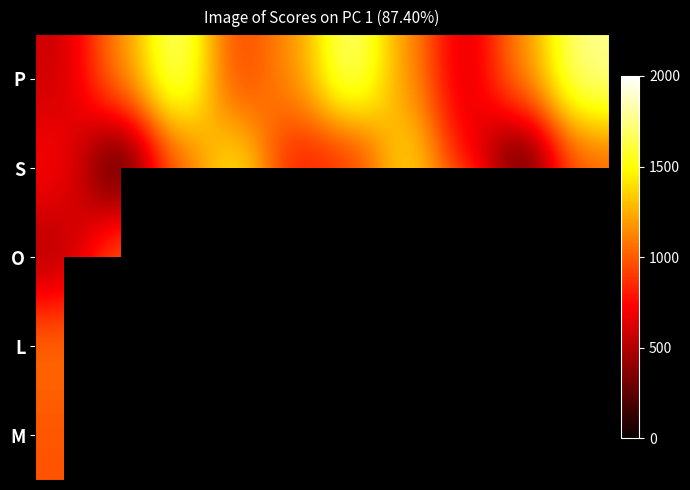

Which has a higher value, 6 or 8?

6